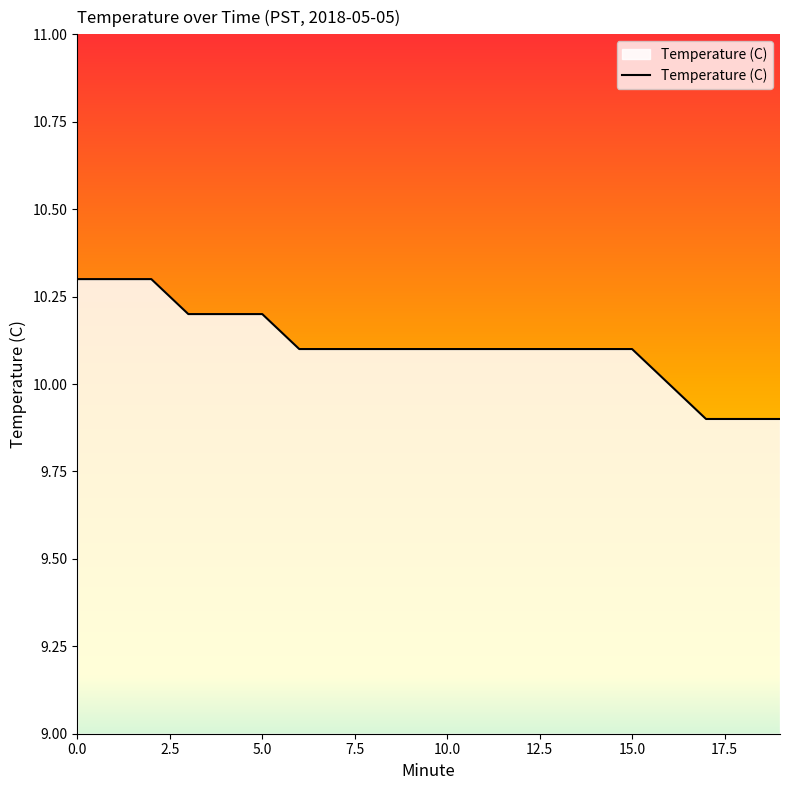

What is the smallest value displayed?

9.9